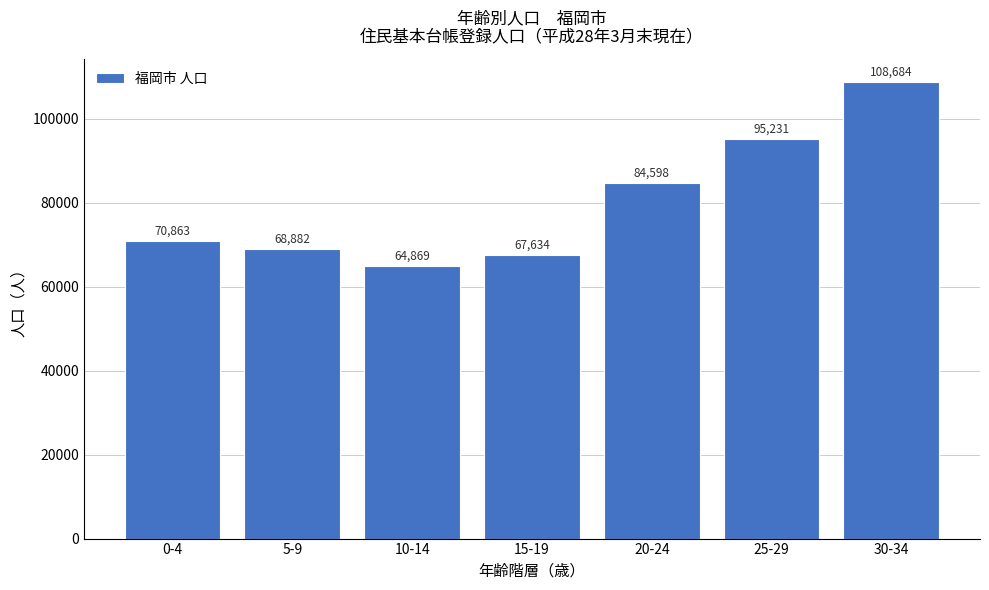

Reading left to right, extract all data points from this chart.

0-4=70863	5-9=68882	10-14=64869	15-19=67634	20-24=84598	25-29=95231	30-34=108684